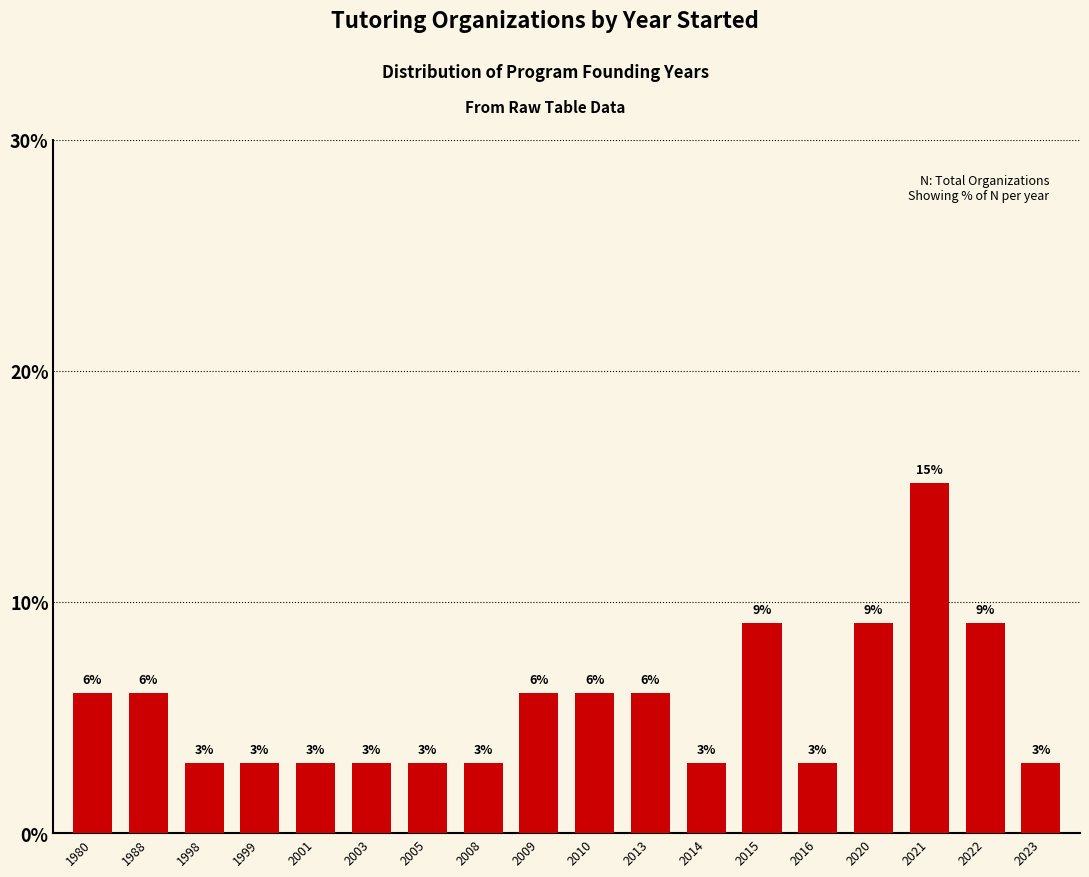

What is the minimum value shown in the chart?

3.0